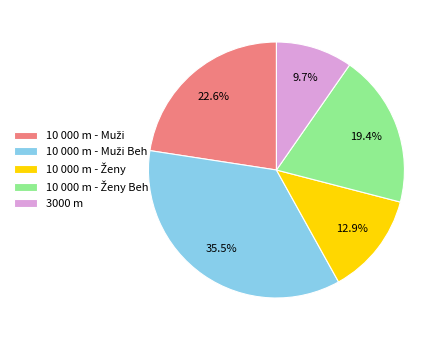

What percentage is the 3000 m slice, to the nearest percent?

10%